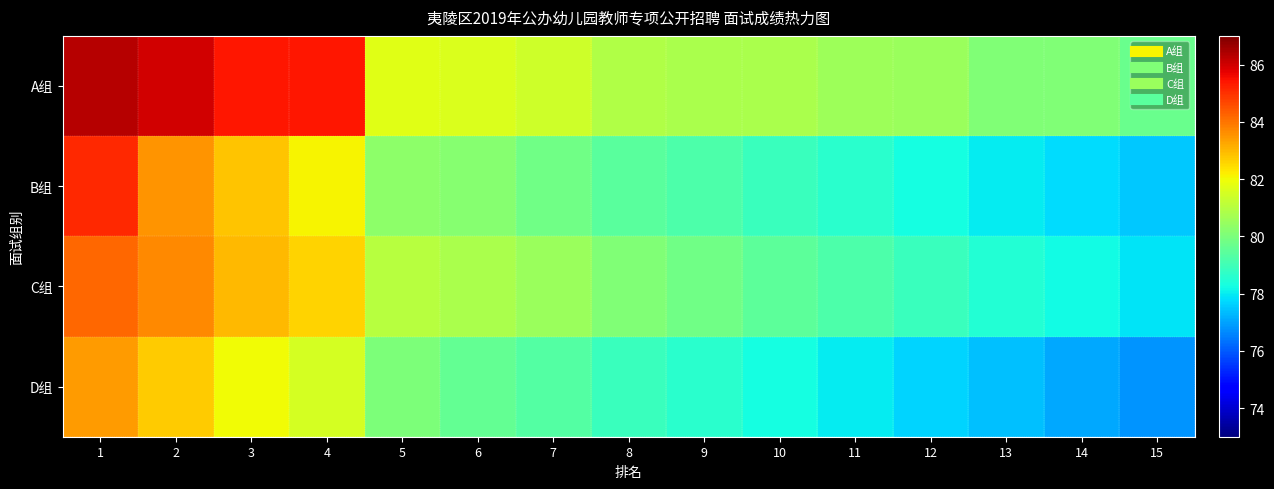

What is the spread (max minus min) of values at 9?

2.2